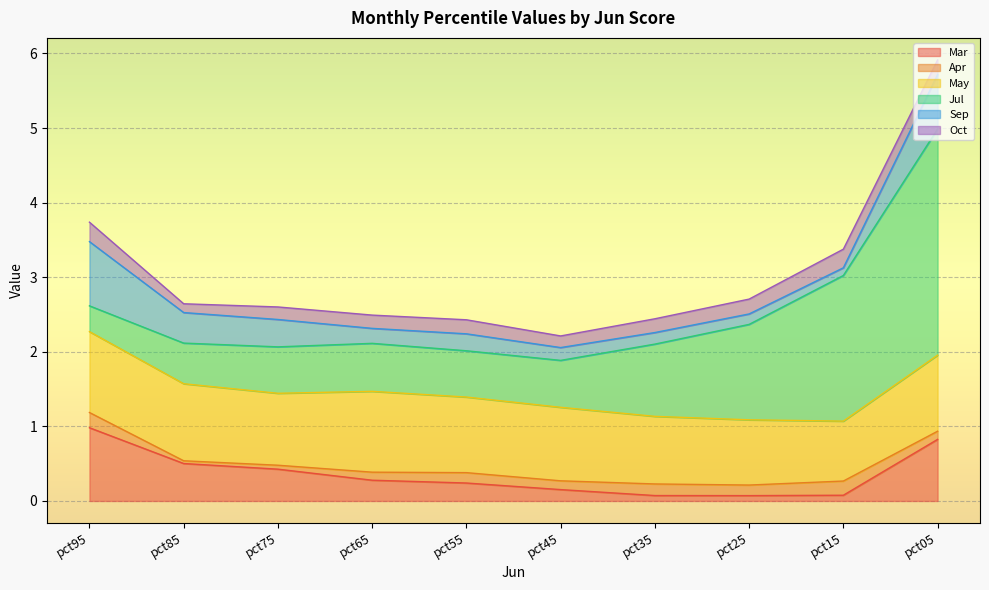

What is the maximum value for Mar?

1.0